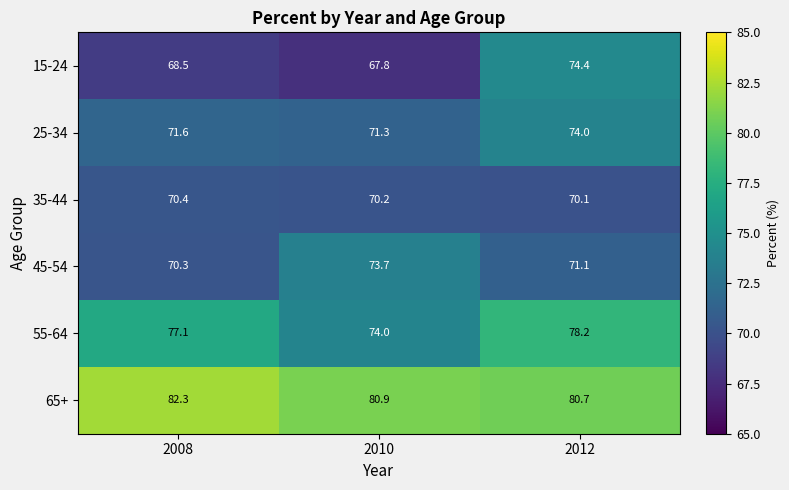

The value of 15-24 at 2008 is 93.8. True or false?

False